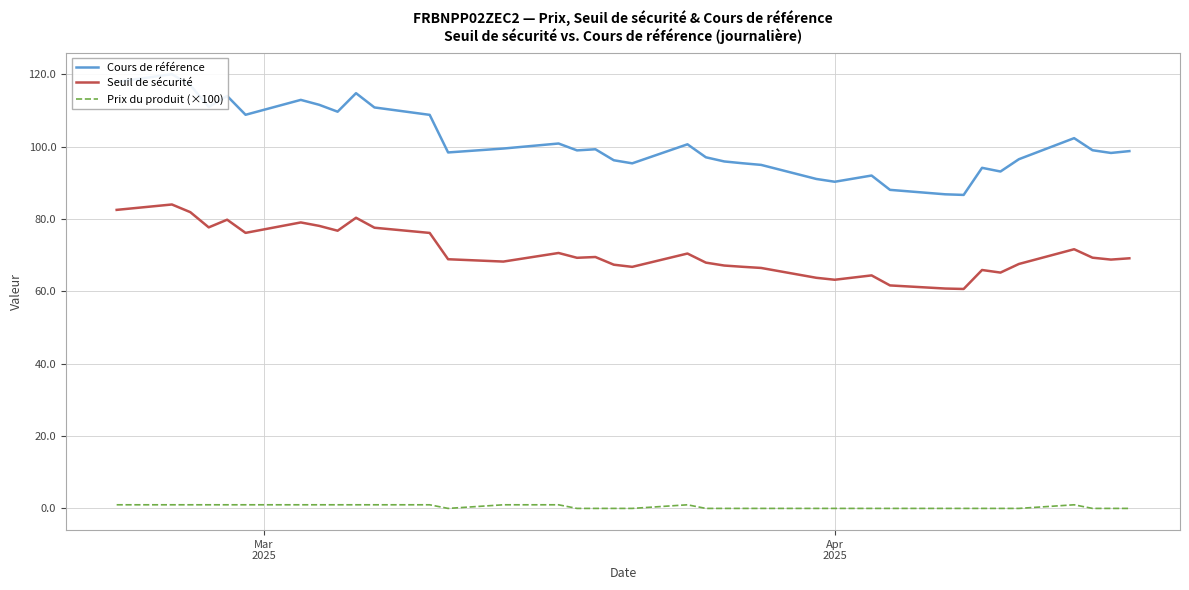

What is the difference between the maximum and minimum values in the Cours de référence series?

33.4